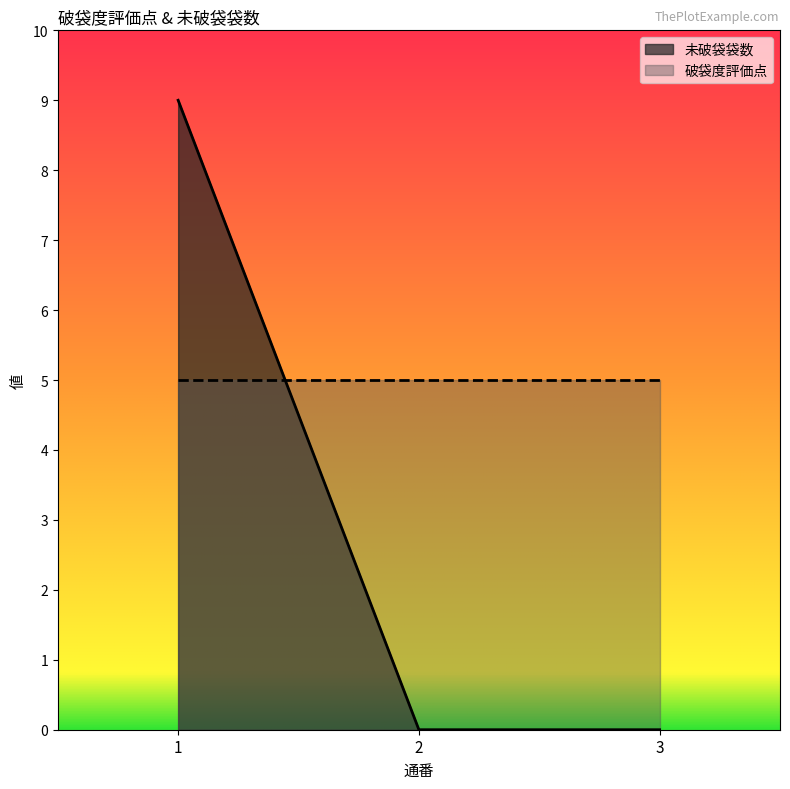

List the labels in order of value, largest first.

1, 2, 3